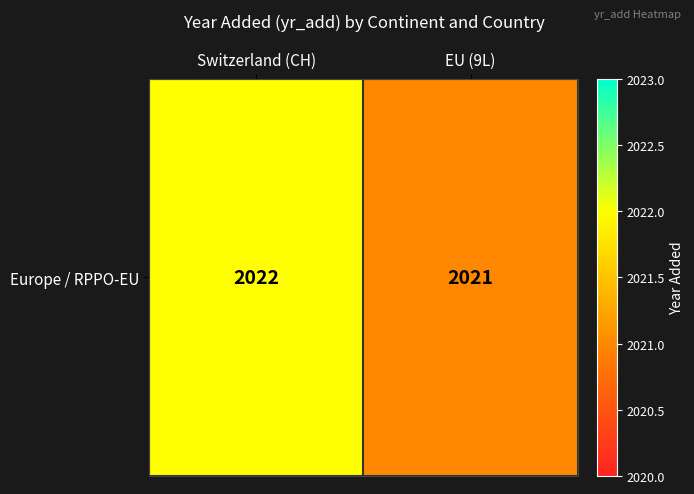

Reading left to right, what are all the values shown in this chart?

Switzerland (CH)=2022	EU (9L)=2021